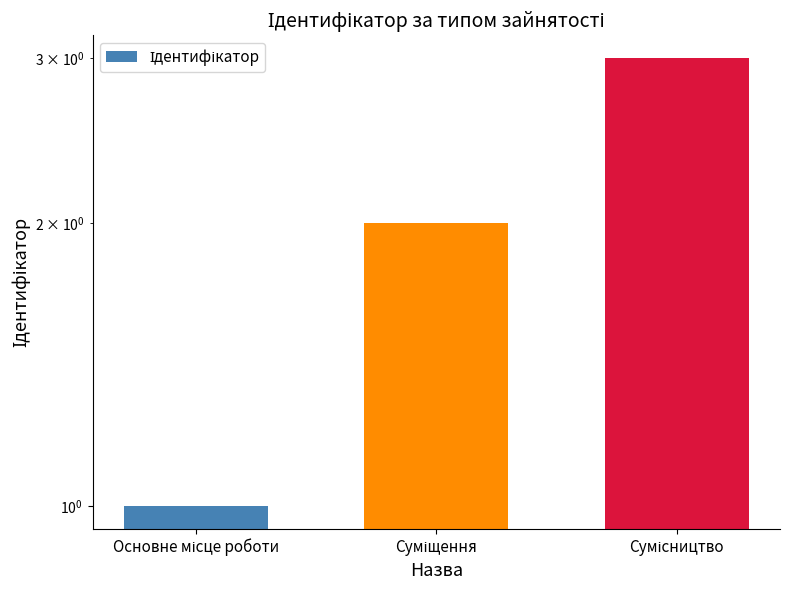

Is it true that the value at Основне місце роботи is 1?

False